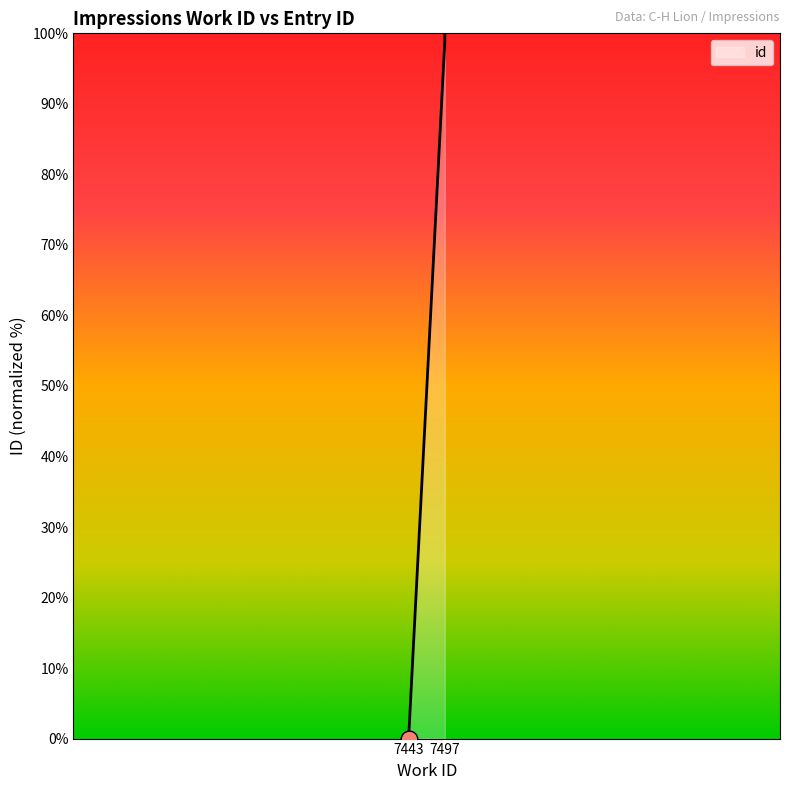

At which label does the data first exceed 99?

7497